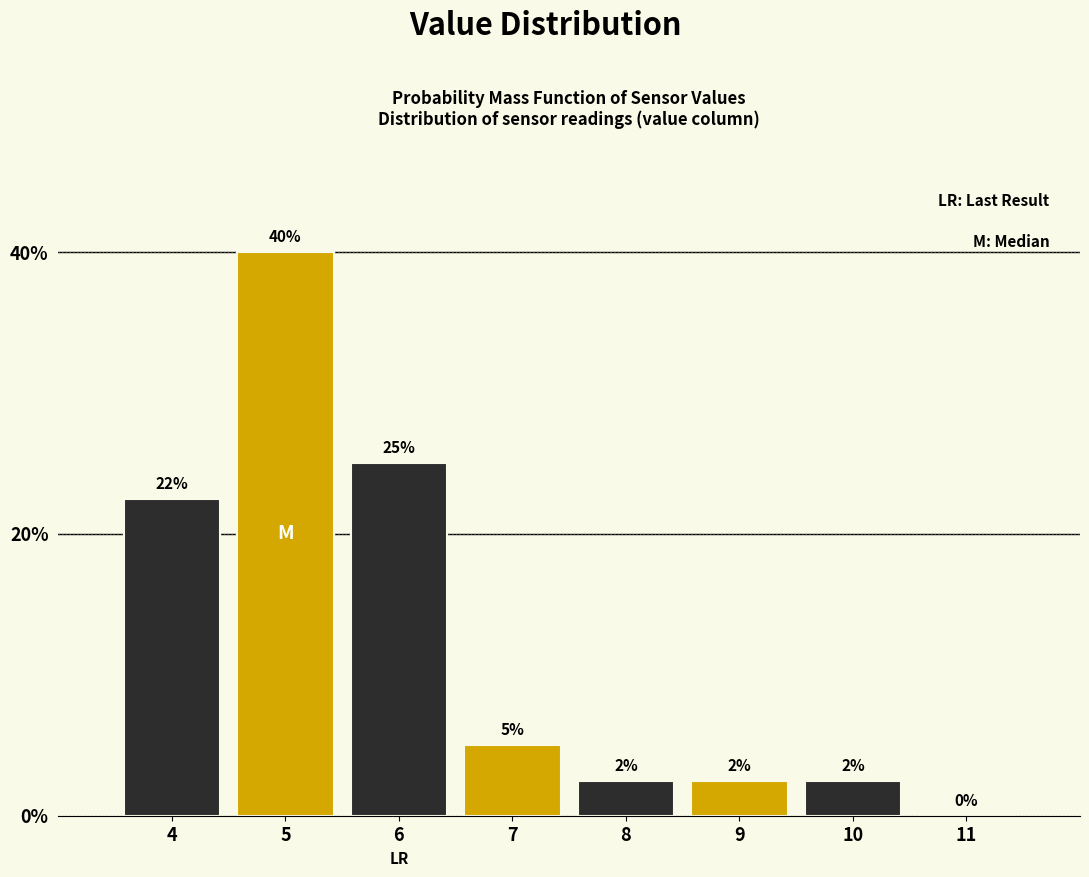

Where does the data first go above 5?

4